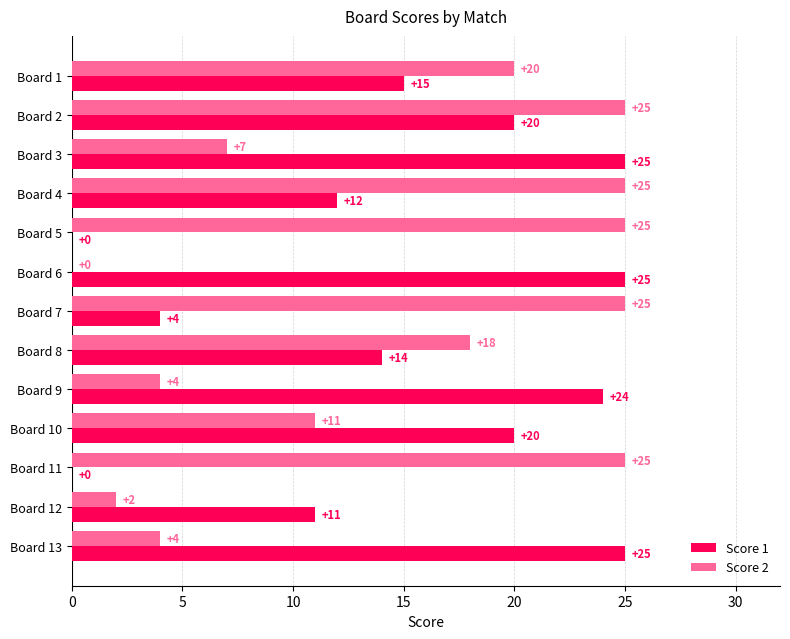

Which series changed the most between Board 3 and Board 5?

Score 1